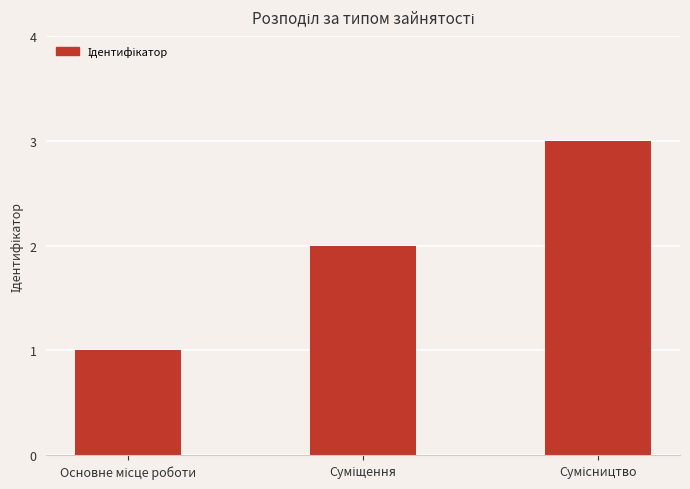

What is the difference between the second highest and minimum values?

1